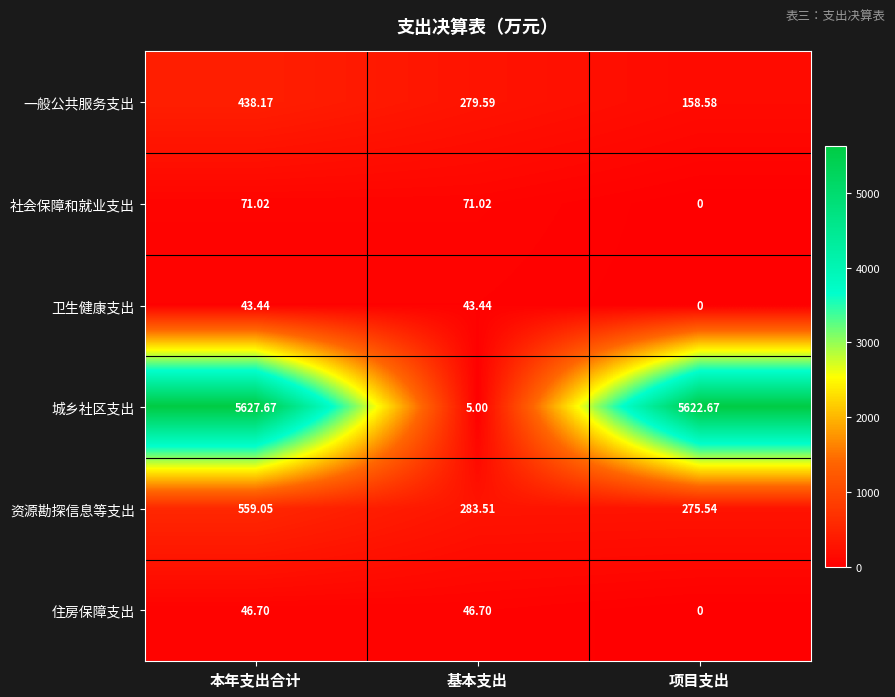

Which series has the largest range (max minus min)?

城乡社区支出